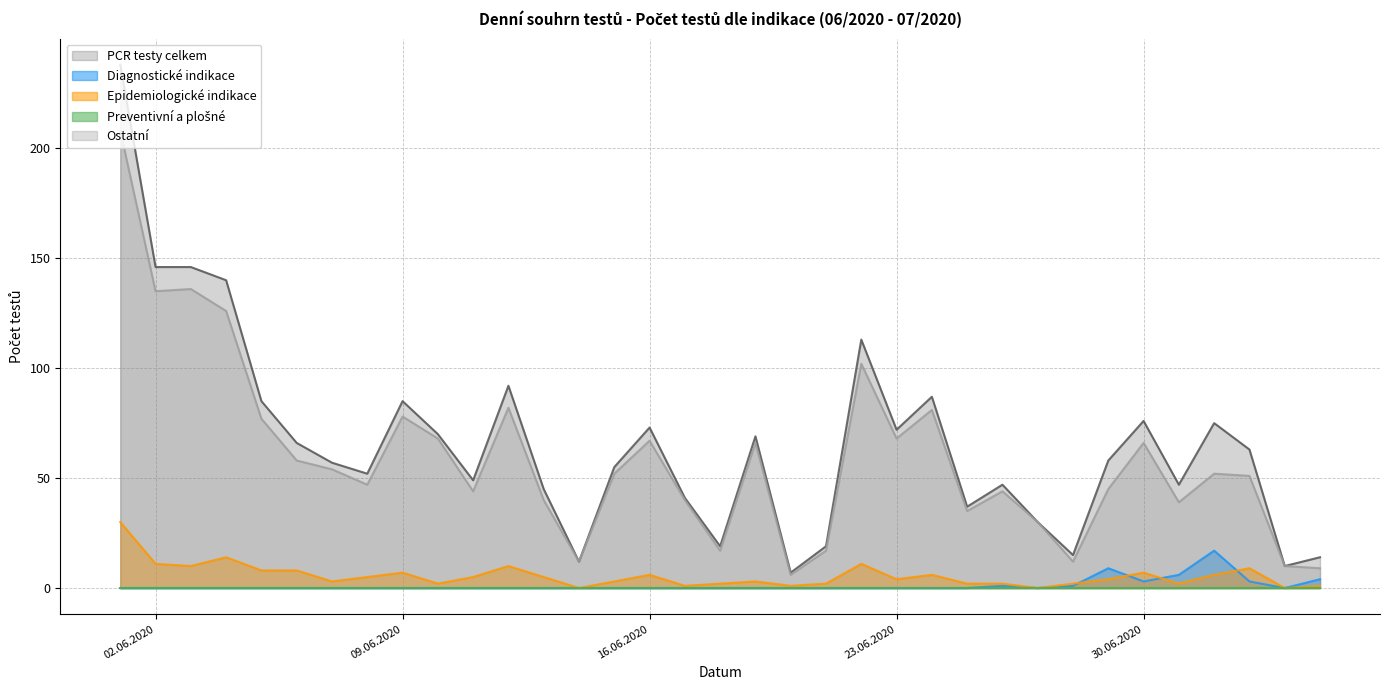

Between 04.07.2020 and 26.06.2020, which is larger?

26.06.2020